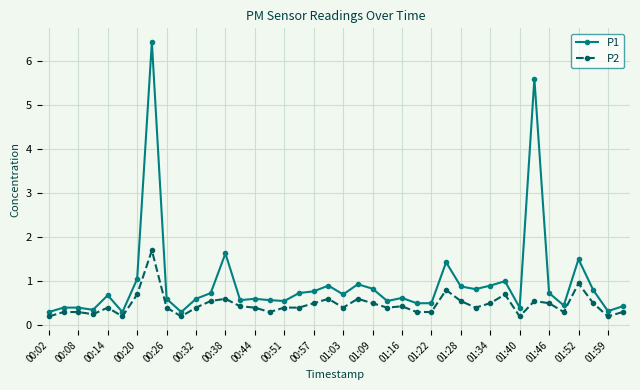

Which series has the largest range (max minus min)?

P1